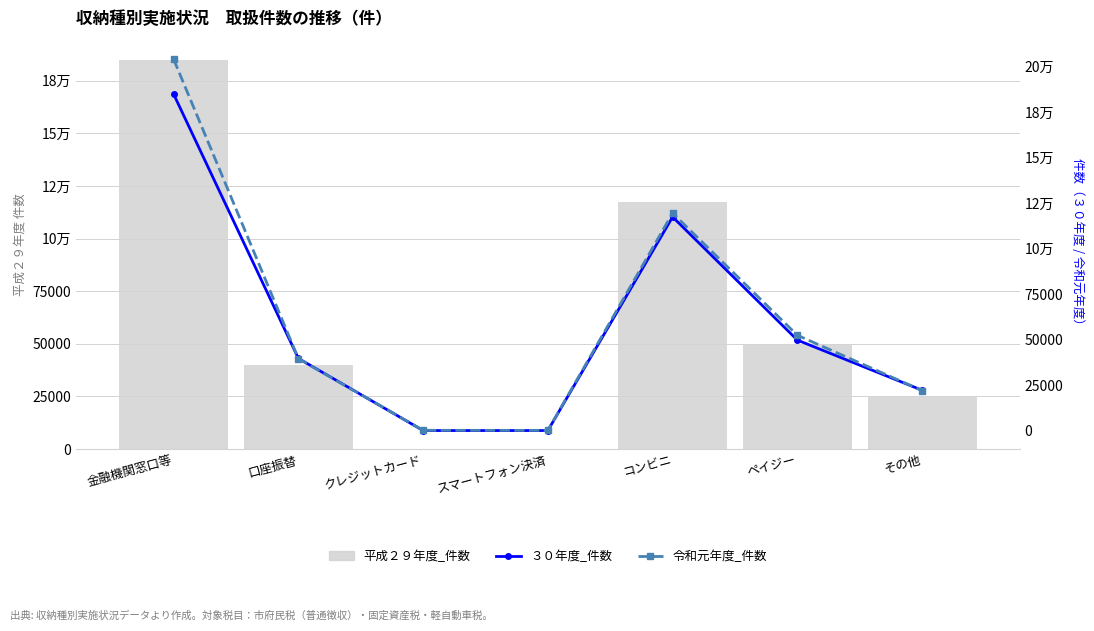

Which series changed the most between クレジットカード and コンビニ?

令和元年度_件数